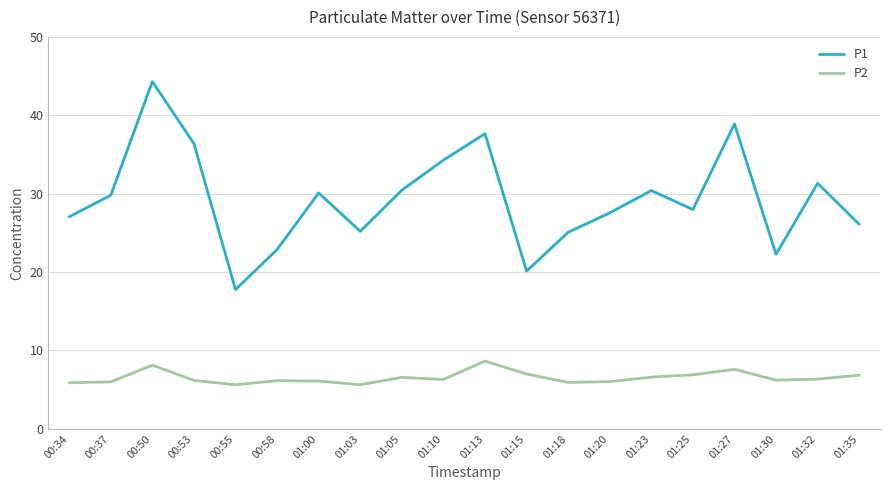

Is it true that P2 equals 6.3 at 01:32?

True